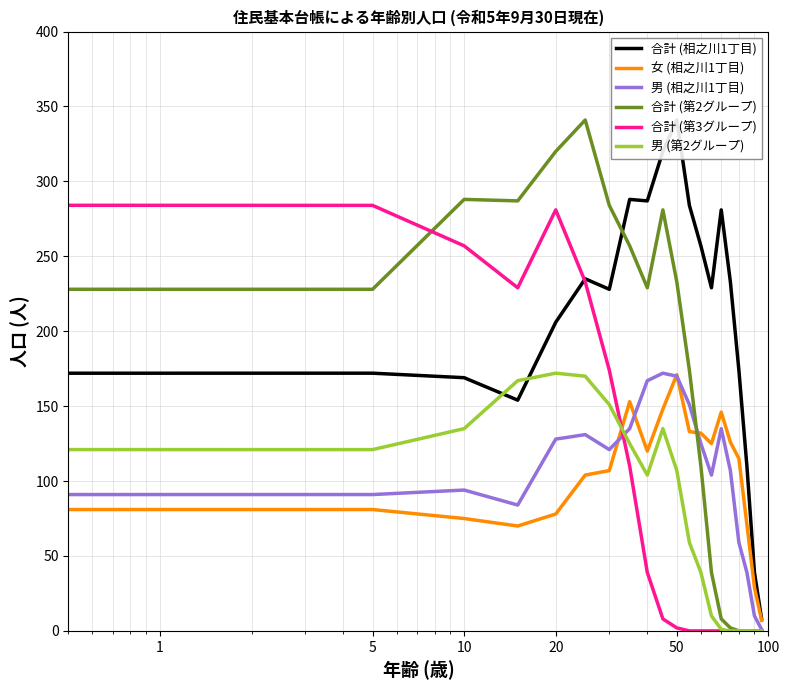

After their last crossing, which series has the higher values: 男 (相之川1丁目) or 男 (第2グループ)?

男 (相之川1丁目)